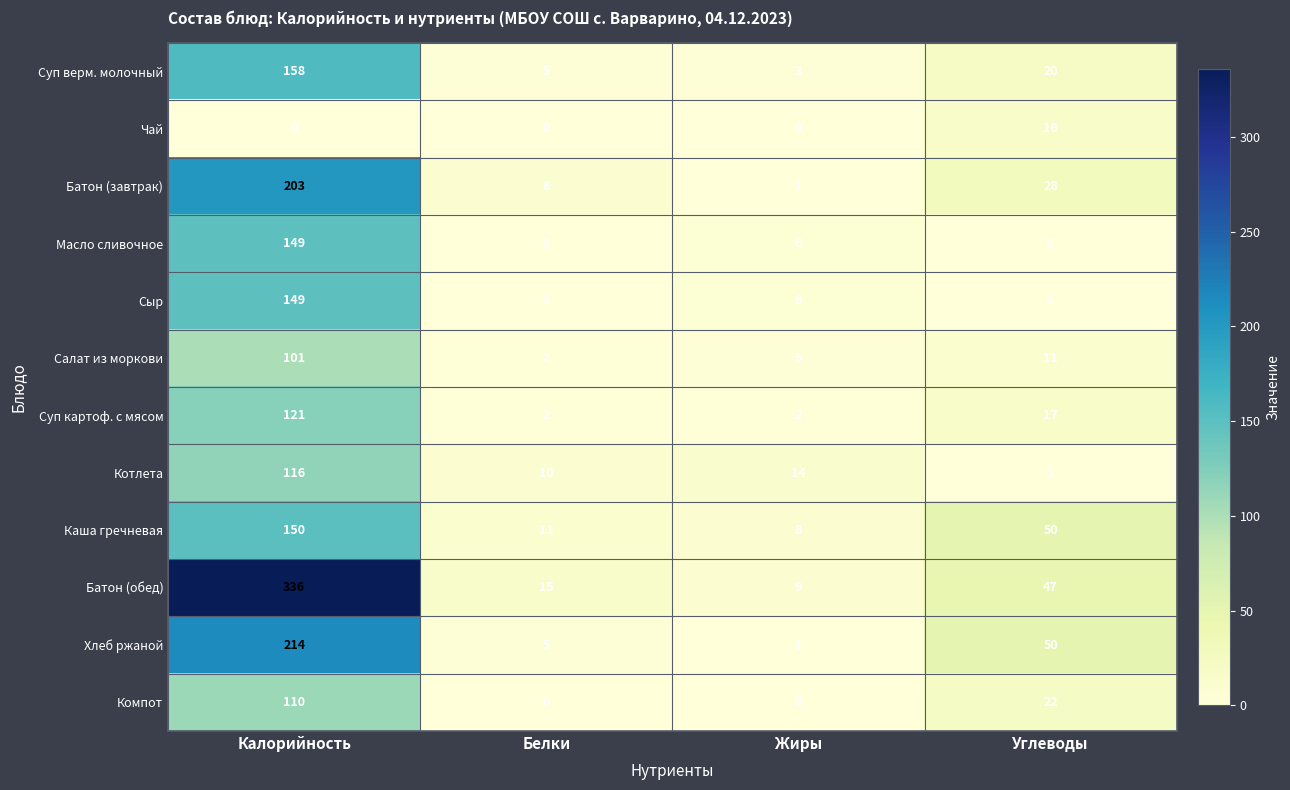

What is the difference between the maximum and minimum values in the Батон (обед) series?

327